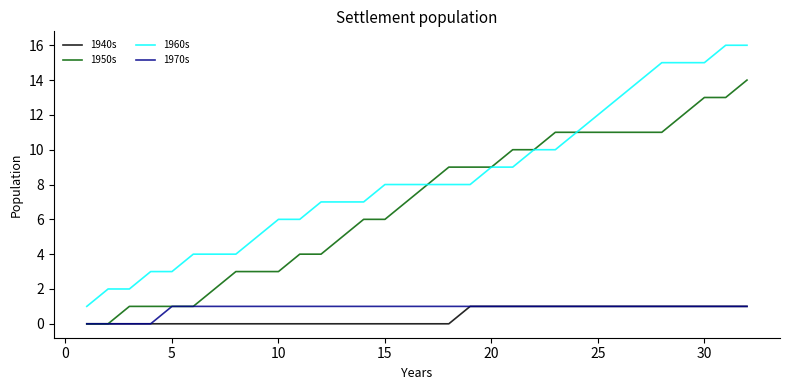

Which series has the largest range (max minus min)?

1960s